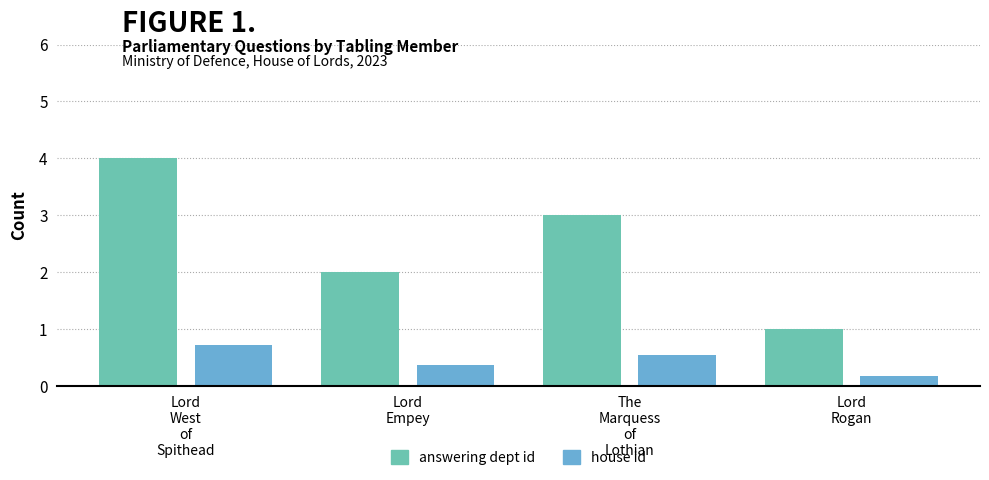

What is the sum of all house id values?

1.8